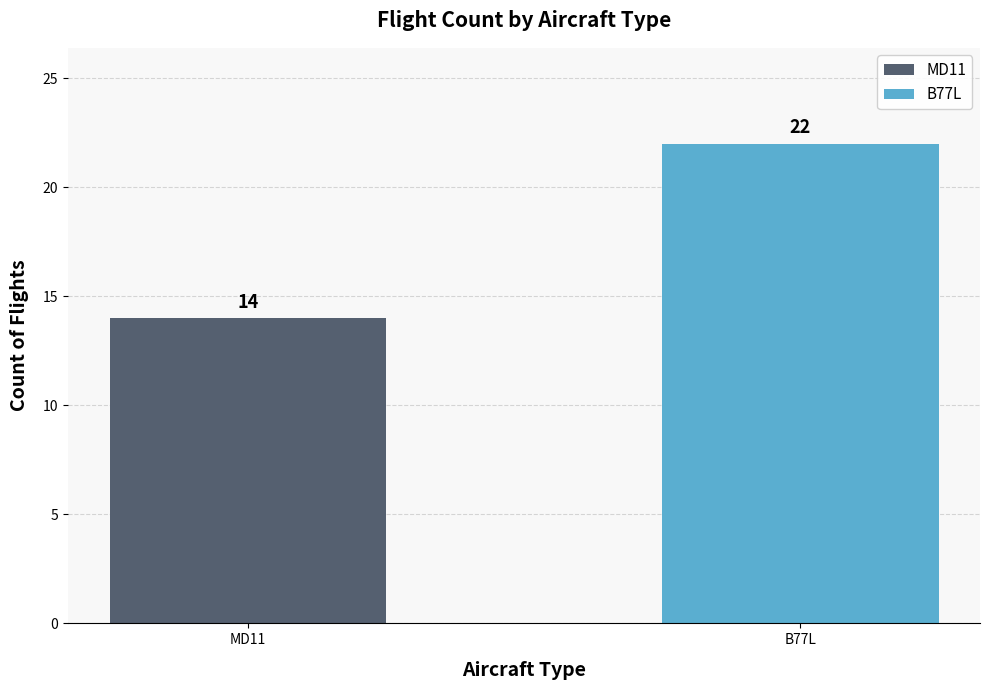

The chart shows a value of 15 at B77L. True or false?

False